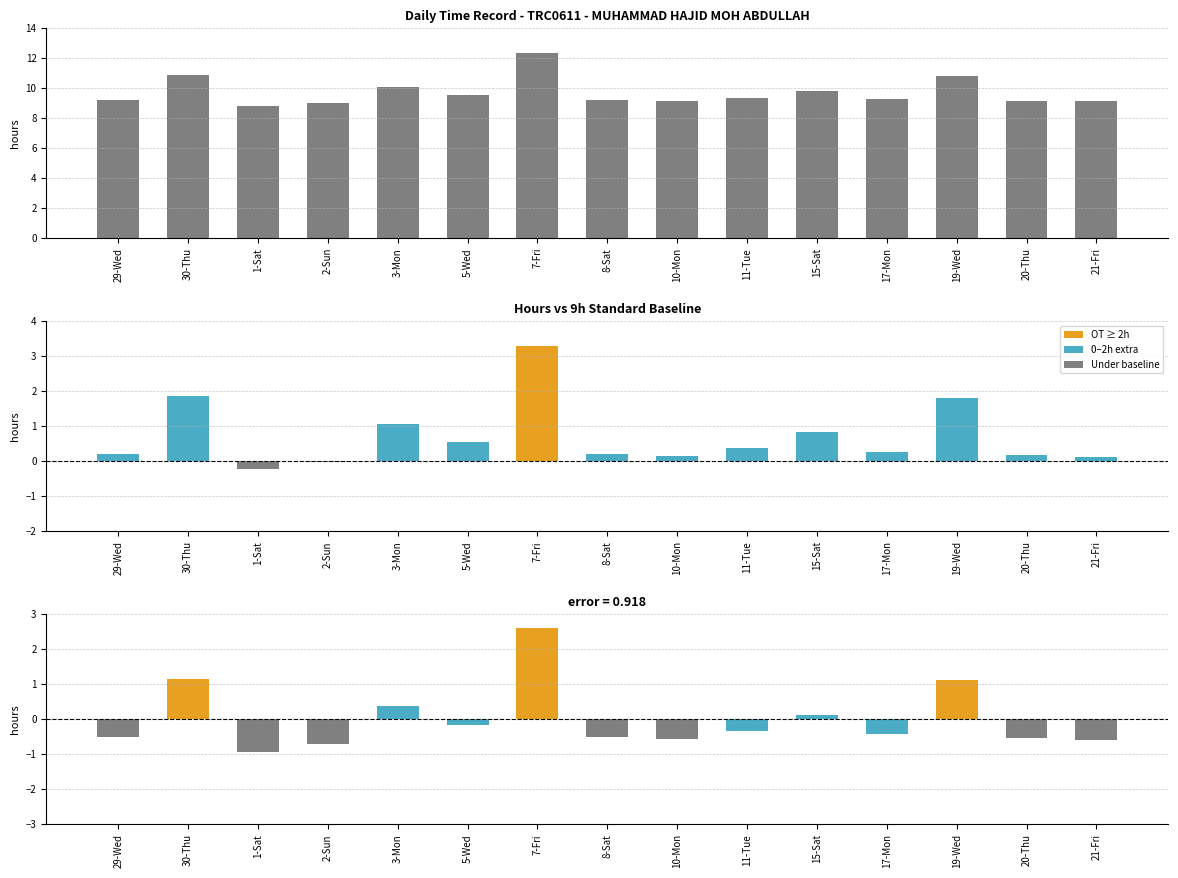

What is the difference between the maximum and second lowest values in the deviation from mean series?

3.3